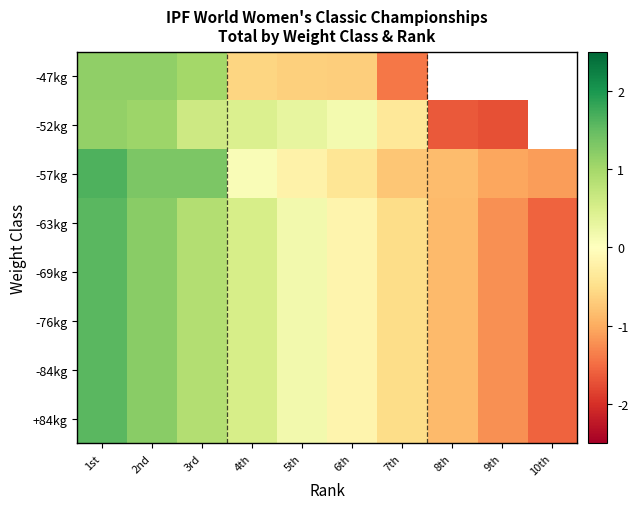

How many data points in -47kg are above 0?

3